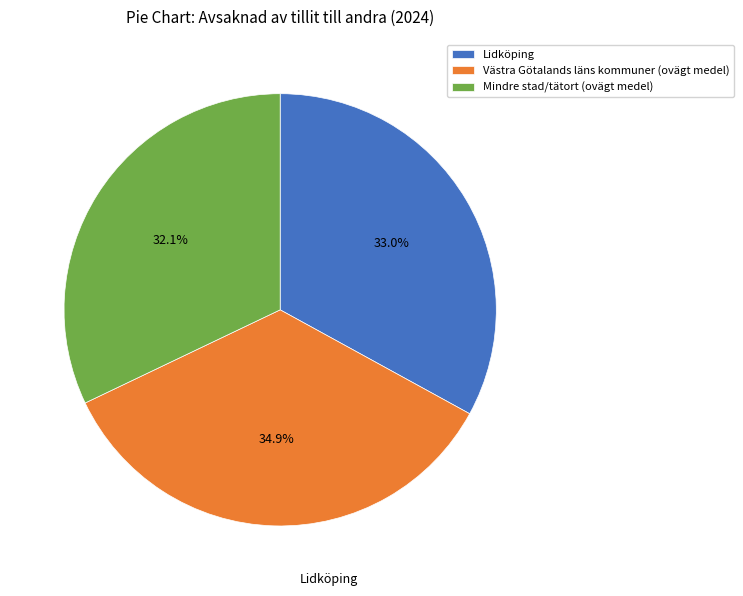

How many segments does this pie chart have?

3